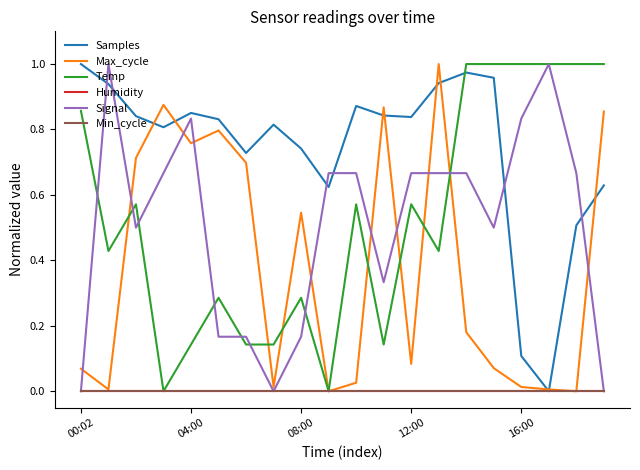

Does the chart display data point markers on the line(s)?

No